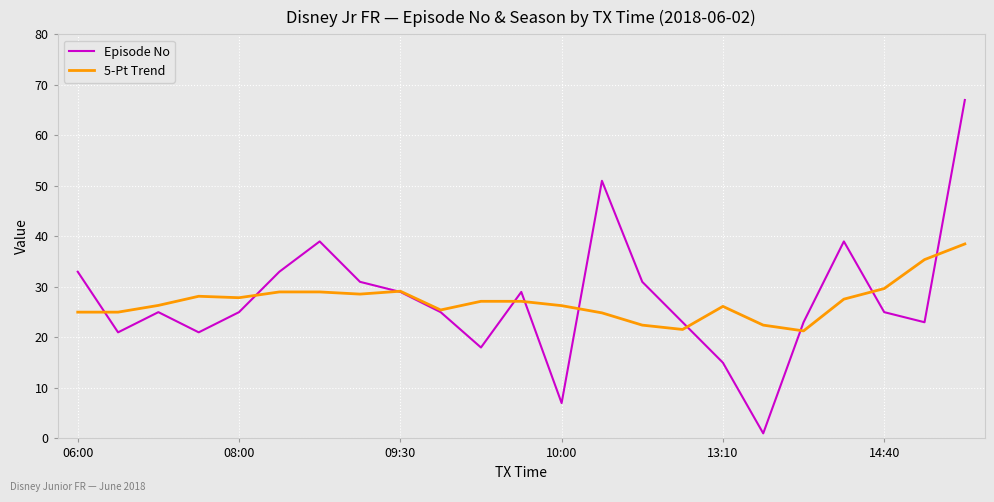

Which series has the widest spread of values?

Episode No